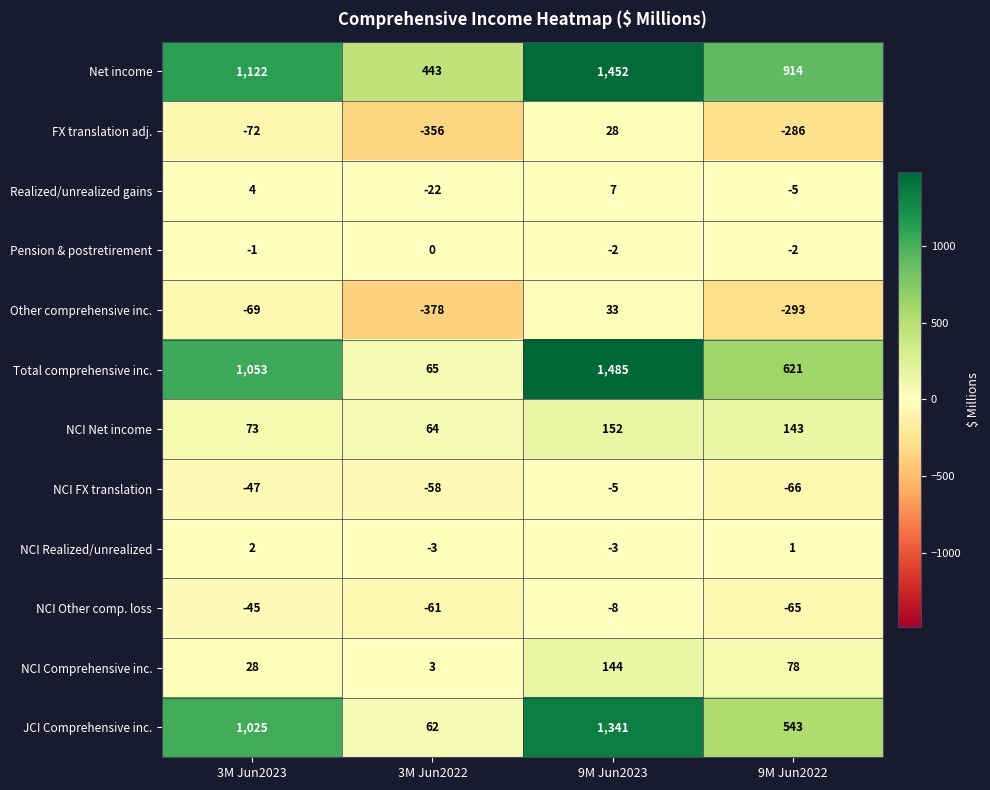

Which category has the lowest value across all series?

3M Jun2022